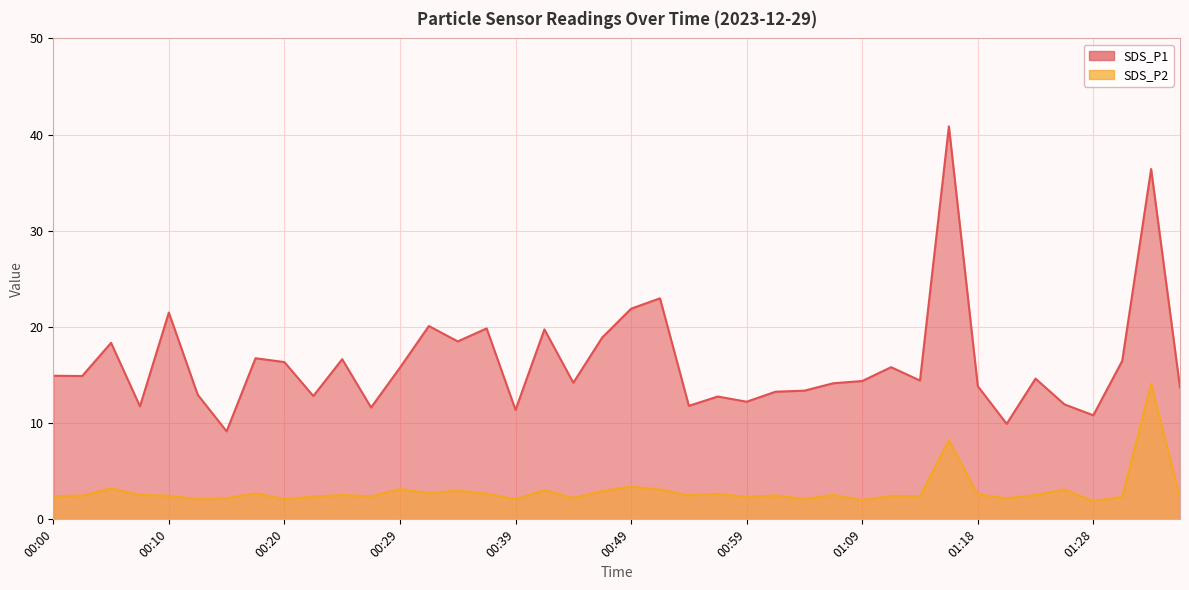

Reading left to right, extract all data points from this chart.

SDS_P1: 00:00=14.9	00:02=14.9	00:05=18.4	00:07=11.8	00:10=21.5	00:12=12.9	00:15=9.2	00:17=16.8	00:20=16.4	00:22=12.8	00:25=16.6	00:27=11.6	00:29=15.8	00:32=20.1	00:34=18.5	00:37=19.9	00:39=11.4	00:42=19.8	00:44=14.2	00:47=18.9	00:49=21.9	00:51=23.0	00:54=11.8	00:56=12.8	00:59=12.2	01:01=13.3	01:04=13.4	01:06=14.2	01:09=14.4	01:11=15.8	01:14=14.4	01:16=40.9	01:18=13.8	01:21=9.9	01:23=14.6	01:26=11.9	01:28=10.8	01:31=16.5	01:33=36.4	01:36=13.7
SDS_P2: 00:00=2.4	00:02=2.5	00:05=3.2	00:07=2.5	00:10=2.5	00:12=2.1	00:15=2.2	00:17=2.7	00:20=2.1	00:22=2.4	00:25=2.5	00:27=2.4	00:29=3.1	00:32=2.7	00:34=3.0	00:37=2.7	00:39=2.1	00:42=3.0	00:44=2.2	00:47=3.0	00:49=3.4	00:51=3.1	00:54=2.5	00:56=2.7	00:59=2.3	01:01=2.5	01:04=2.1	01:06=2.5	01:09=2.0	01:11=2.5	01:14=2.4	01:16=8.2	01:18=2.6	01:21=2.2	01:23=2.5	01:26=3.1	01:28=1.9	01:31=2.4	01:33=14.1	01:36=2.2